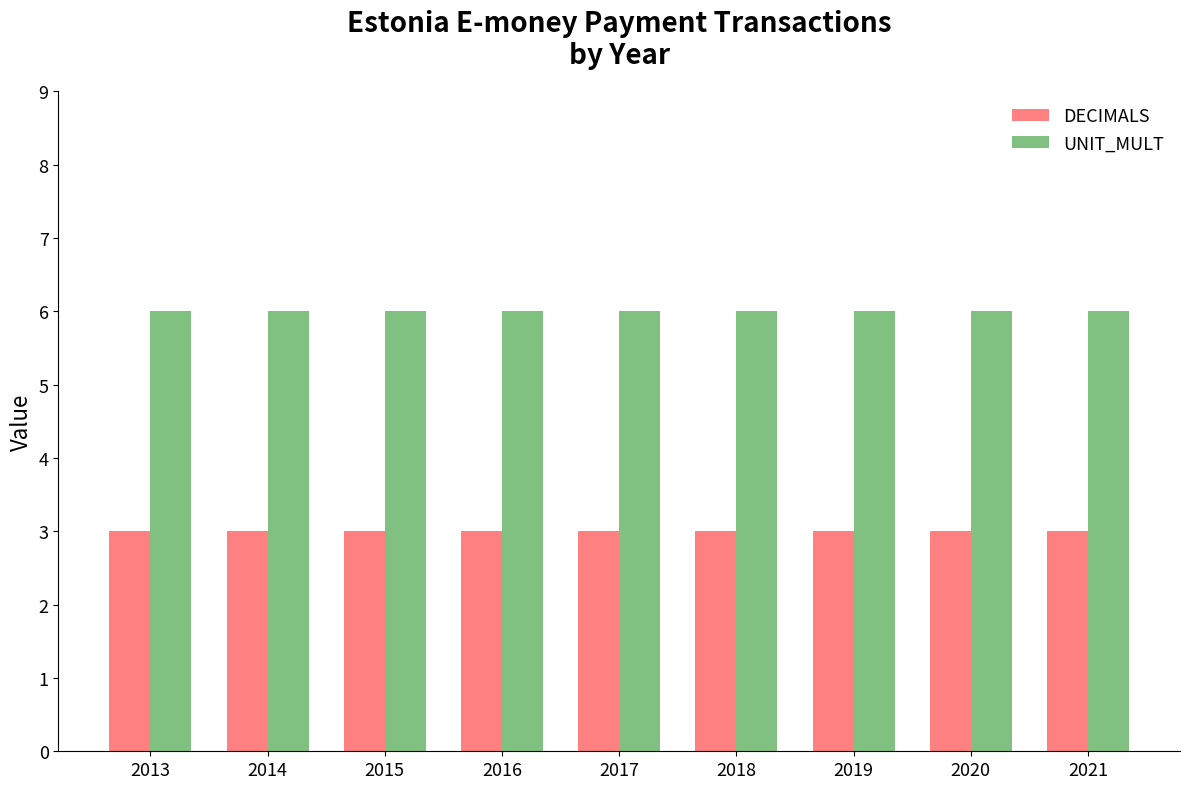

Rank the series at 2017 from highest to lowest value.

UNIT_MULT, DECIMALS